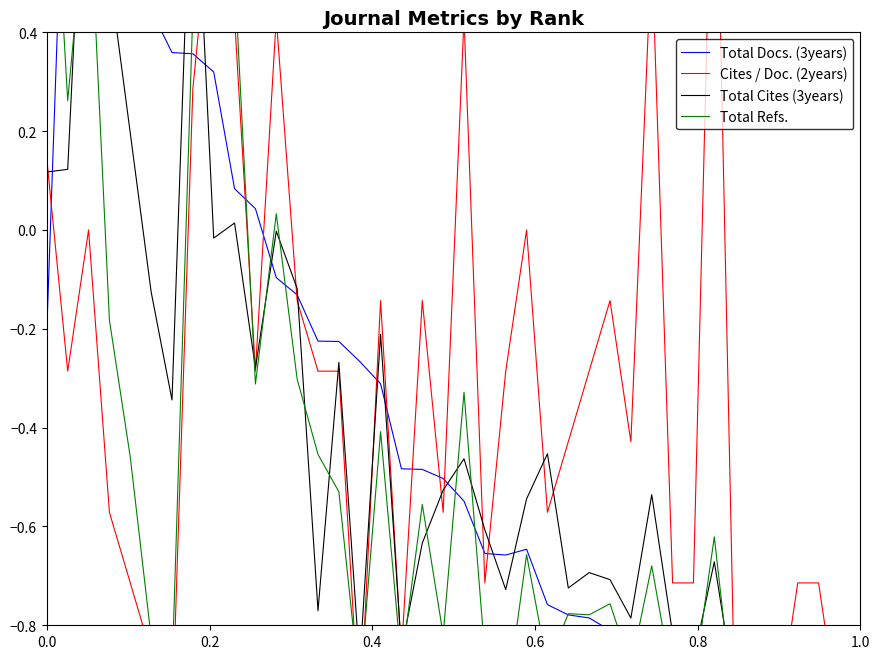

How many data points in Total Docs. (3years) are less than 0?

30